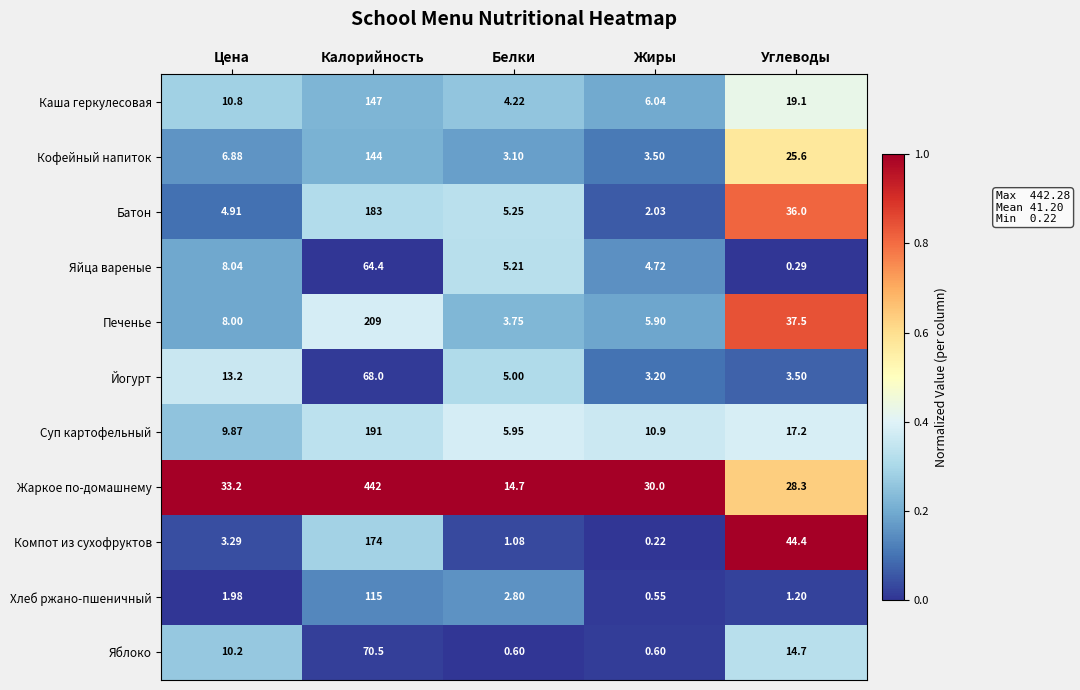

Where is Печенье nearest to the value 106?

Углеводы